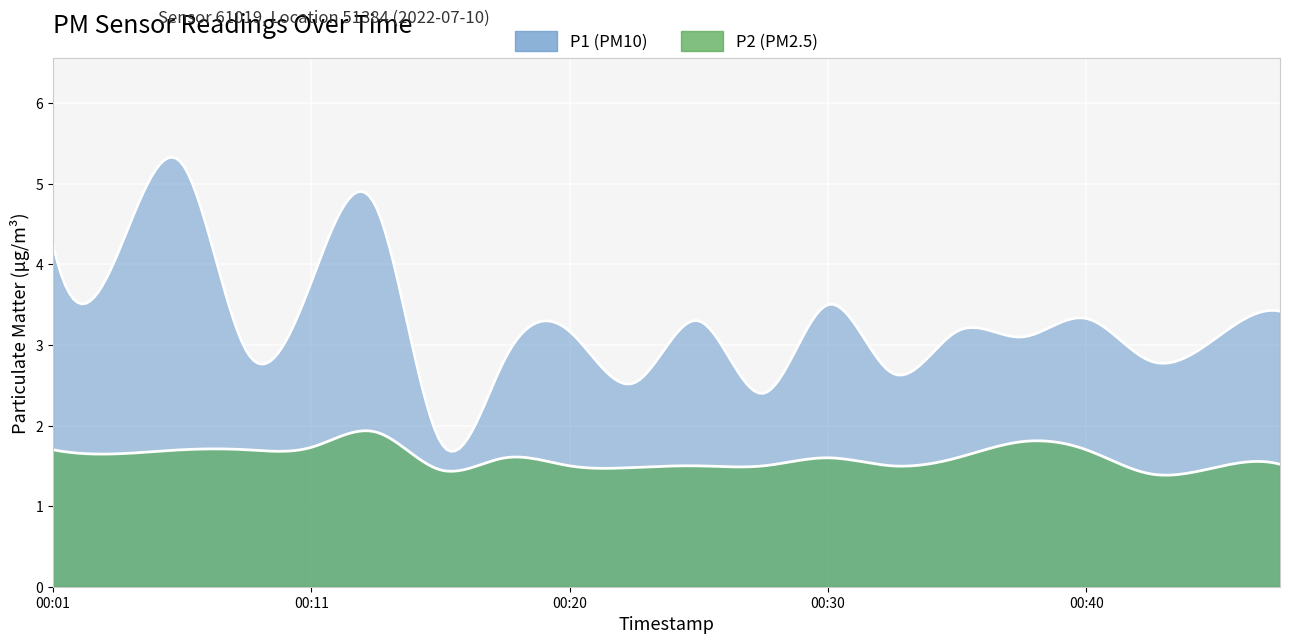

True or false: P1 and P2 cross at least once.

False